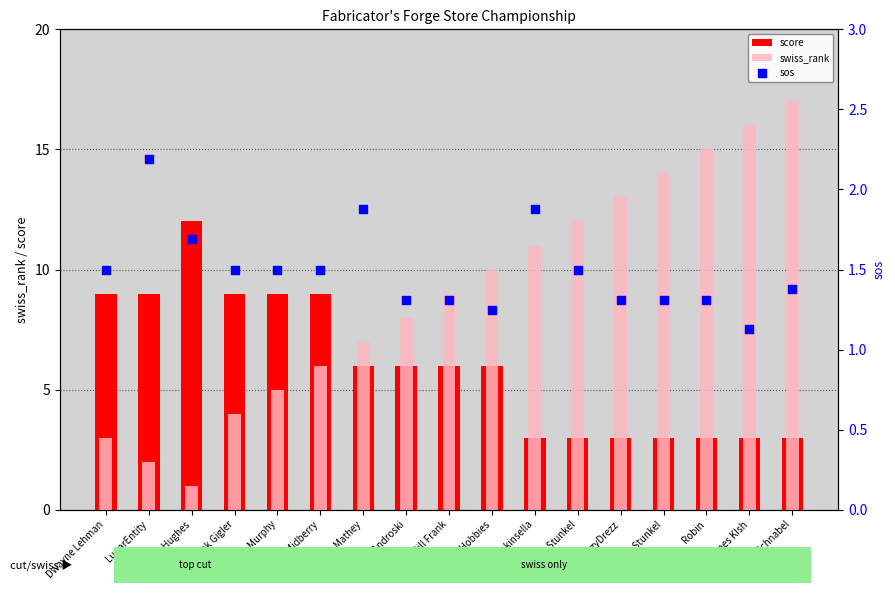

What are all the series names shown in the legend?

score, swiss_rank, sos